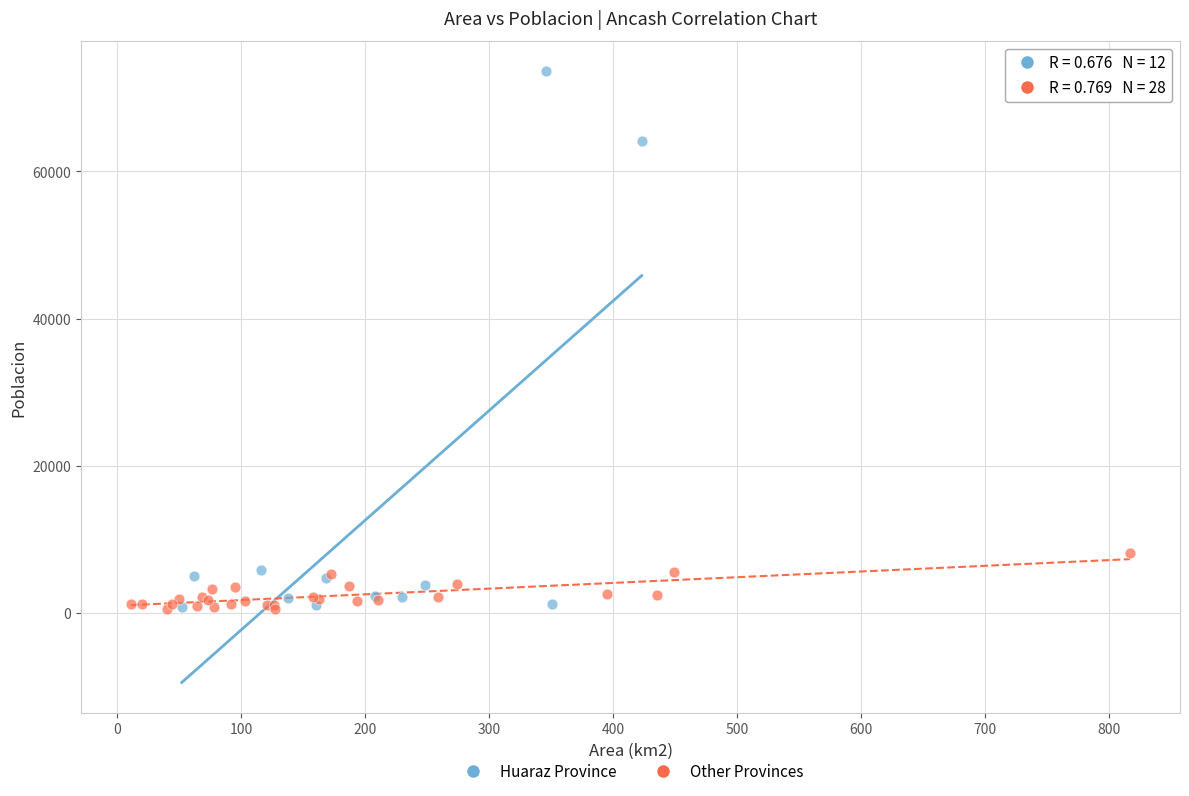

Which series has the widest spread of Y values?

Huaraz Province